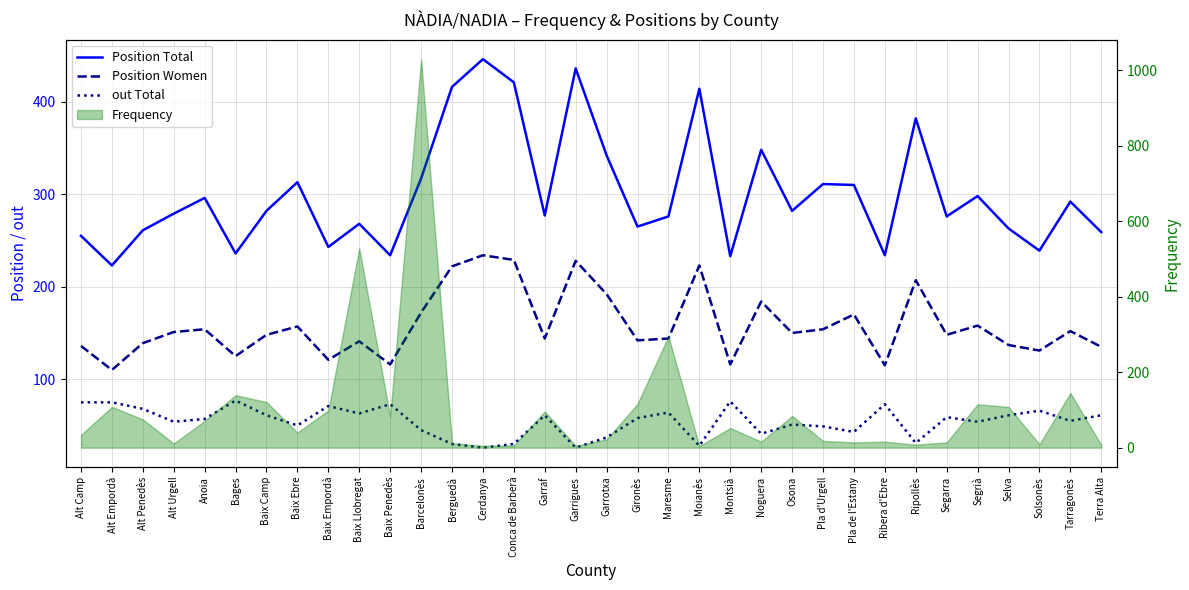

Which series has the largest total across all categories?

Position Total